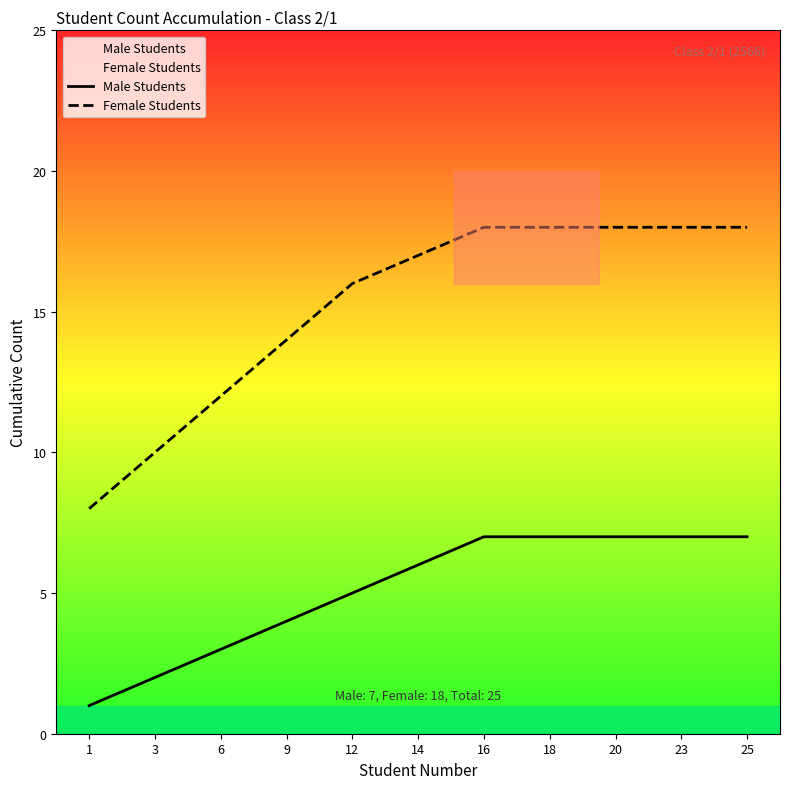

Reading left to right, transcribe all the data shown in this chart.

Male Students: 1=1	3=2	6=3	9=4	12=5	14=6	16=7	18=7	20=7	23=7	25=7
Female Students: 1=8	3=10	6=12	9=14	12=16	14=17	16=18	18=18	20=18	23=18	25=18